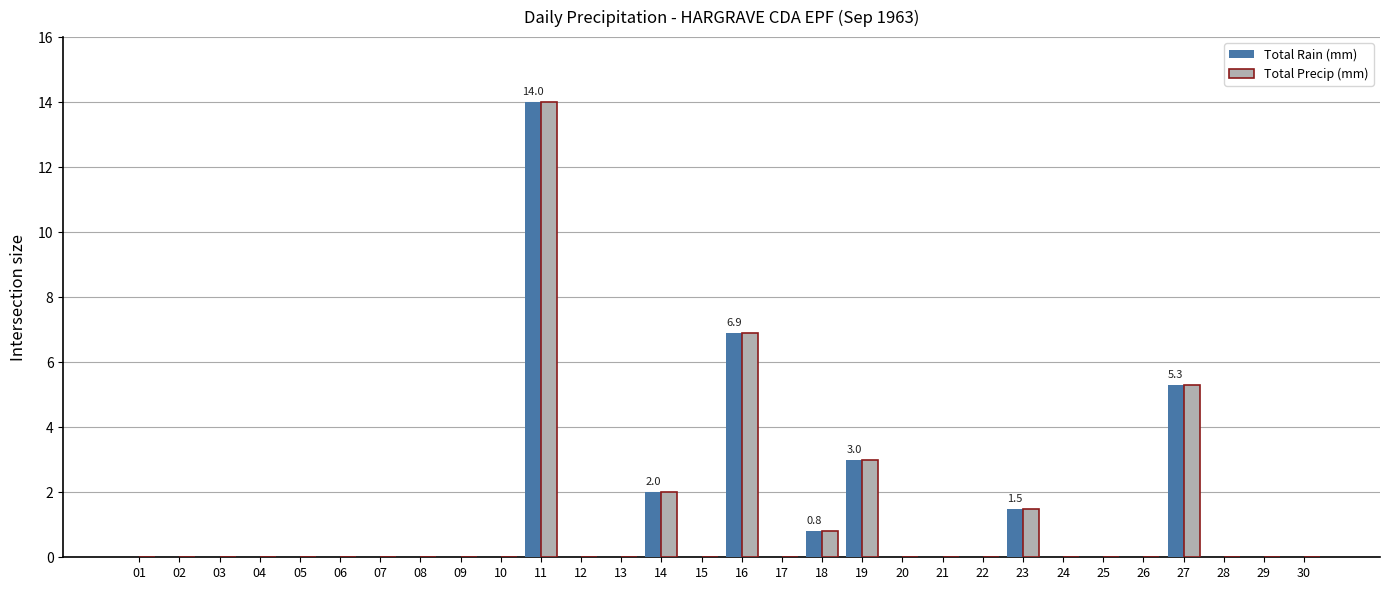

At which category is the sum across all series the highest?

11